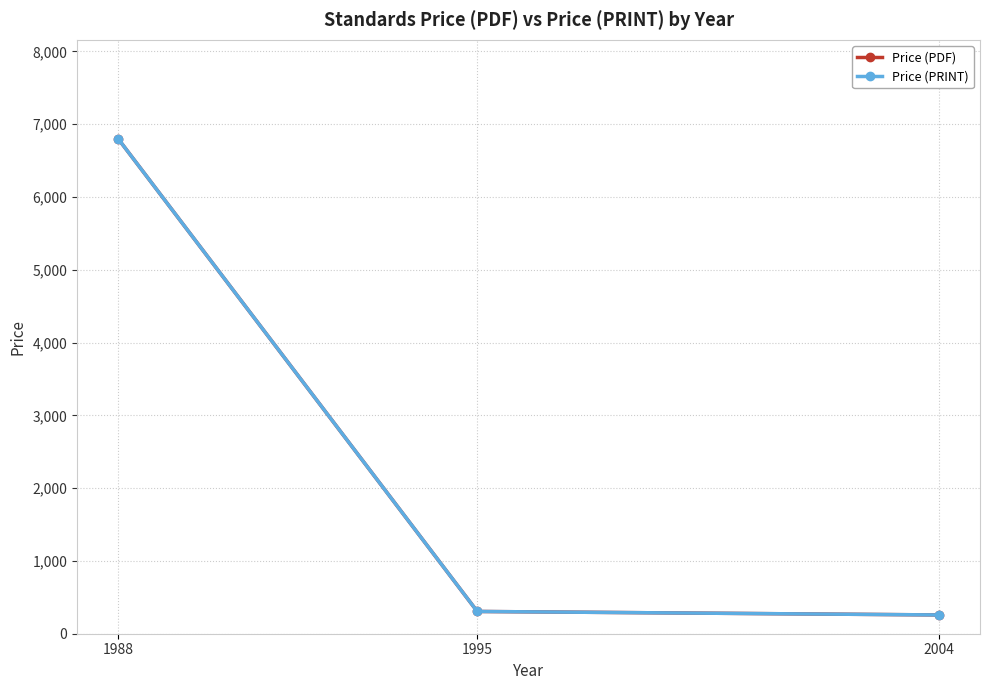

At how many categories does at least one series exceed 5305?

1